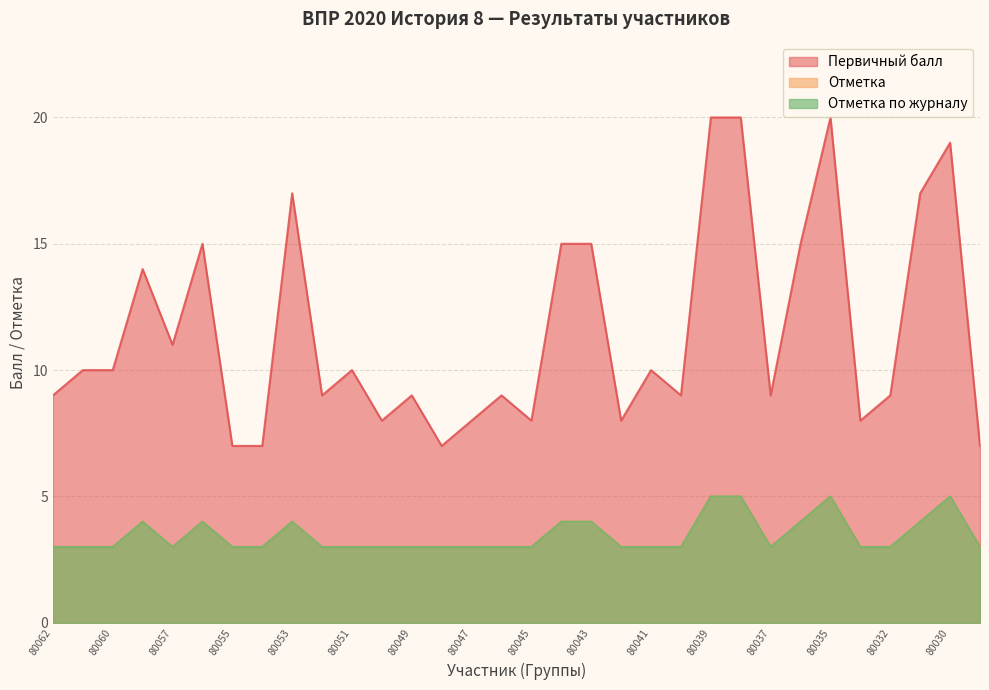

What is the sum of the Отметка по журналу values at 80056 and 80037?

7